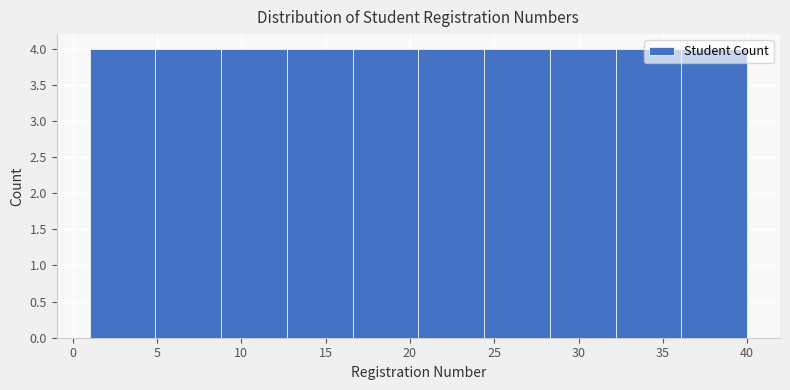

Reading left to right, list every bar in this chart as the range it spans on the x-axis followed by its height. Neither the bar edges nor the heights are printed on the chart, so give them approximately, as read against the axes.

1.0 to 4.9: 4
4.9 to 8.8: 4
8.8 to 12.7: 4
12.7 to 16.6: 4
16.6 to 20.5: 4
20.5 to 24.4: 4
24.4 to 28.3: 4
28.3 to 32.2: 4
32.2 to 36.1: 4
36.1 to 40.0: 4